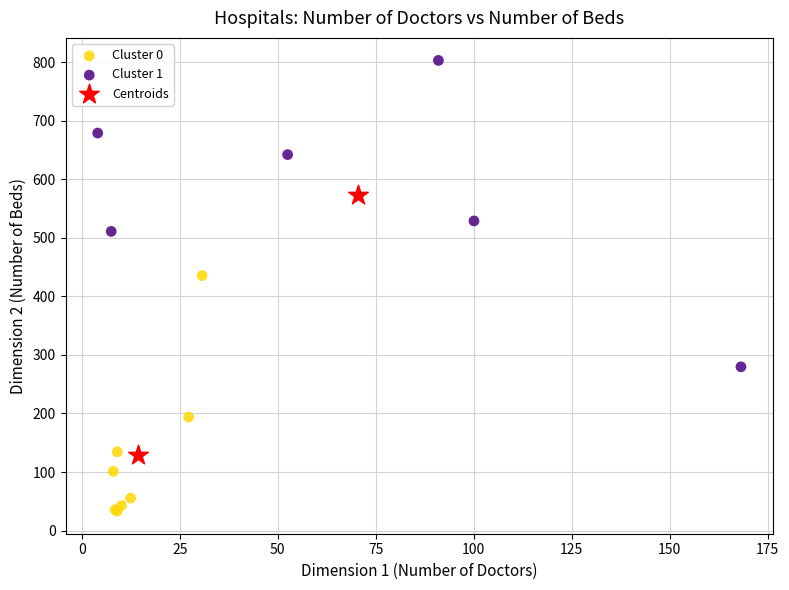

Which series has the largest Y range (max minus min)?

Cluster 1